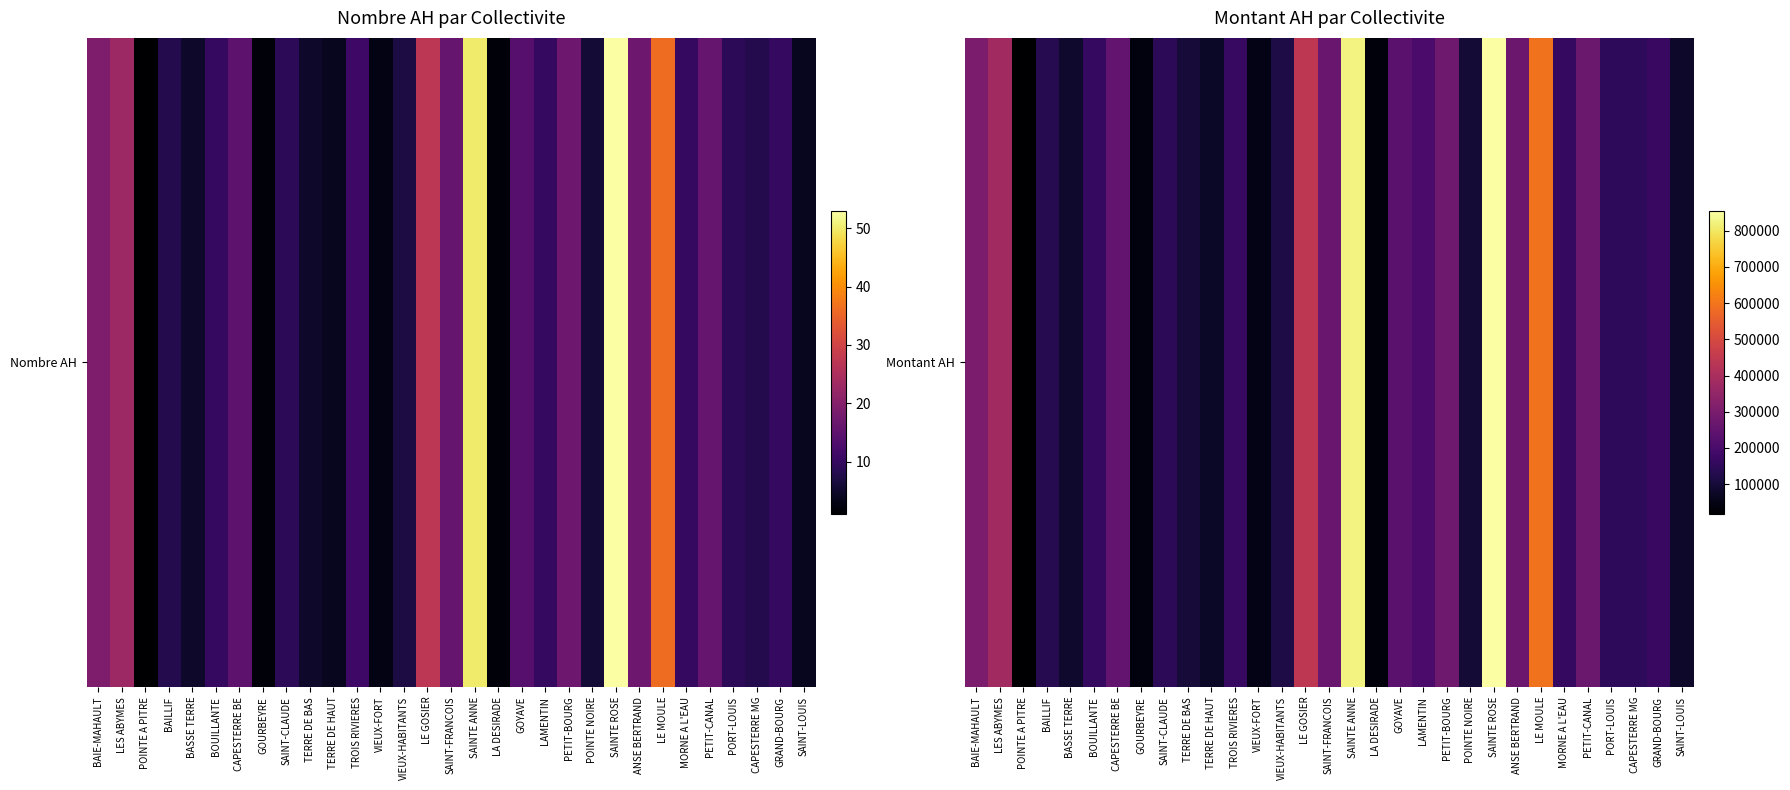

How many series are shown in this chart?

1